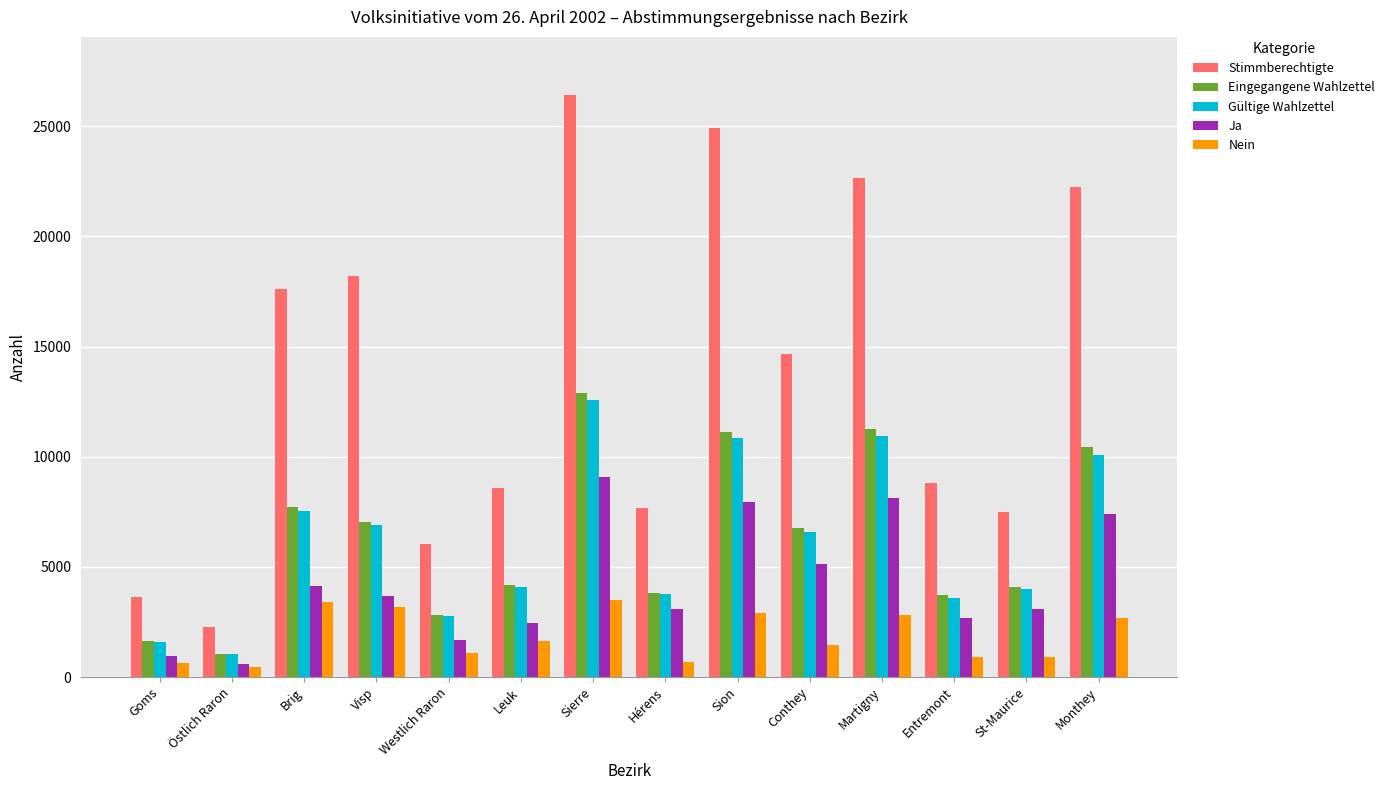

What is the difference between the maximum and minimum values in the Ja series?

8489